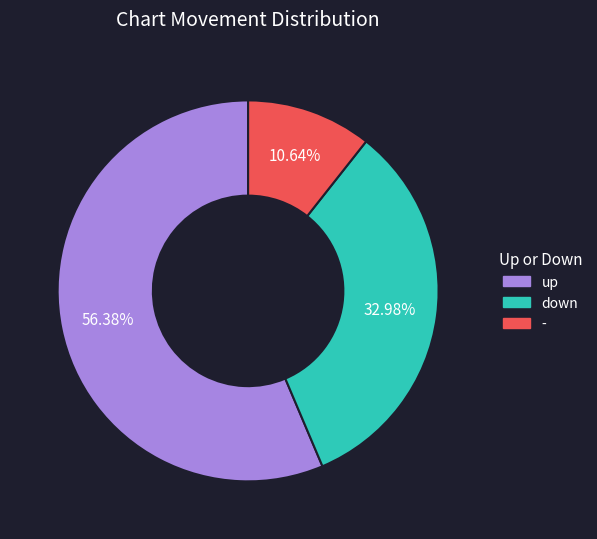

What percentage is NOT represented by -?

89.4%